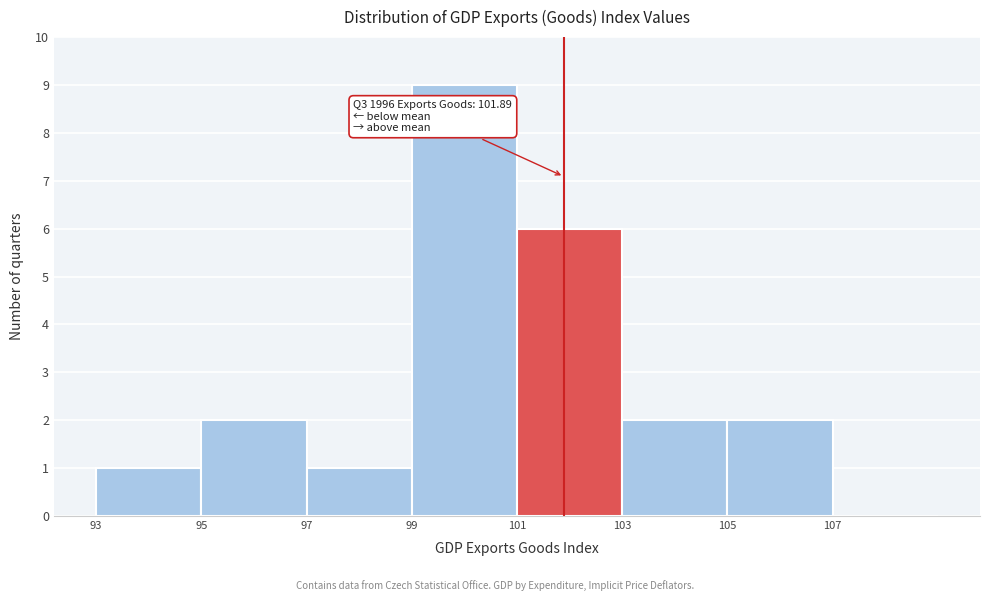

Over which range of the x-axis is the bar tallest?

99 to 101